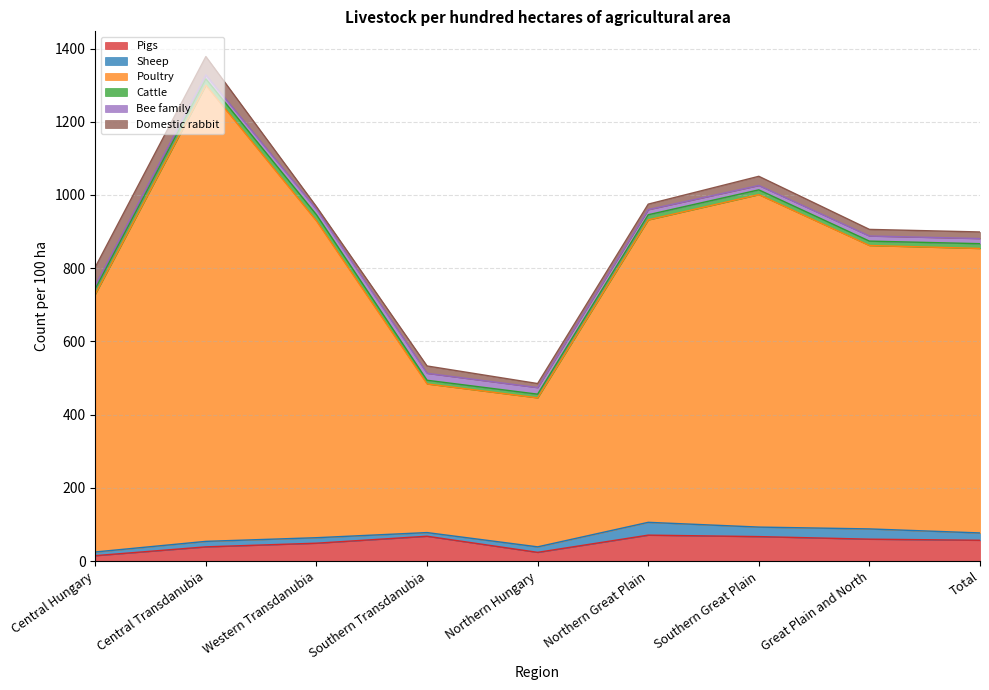

What is the highest value of the Sheep series?

35